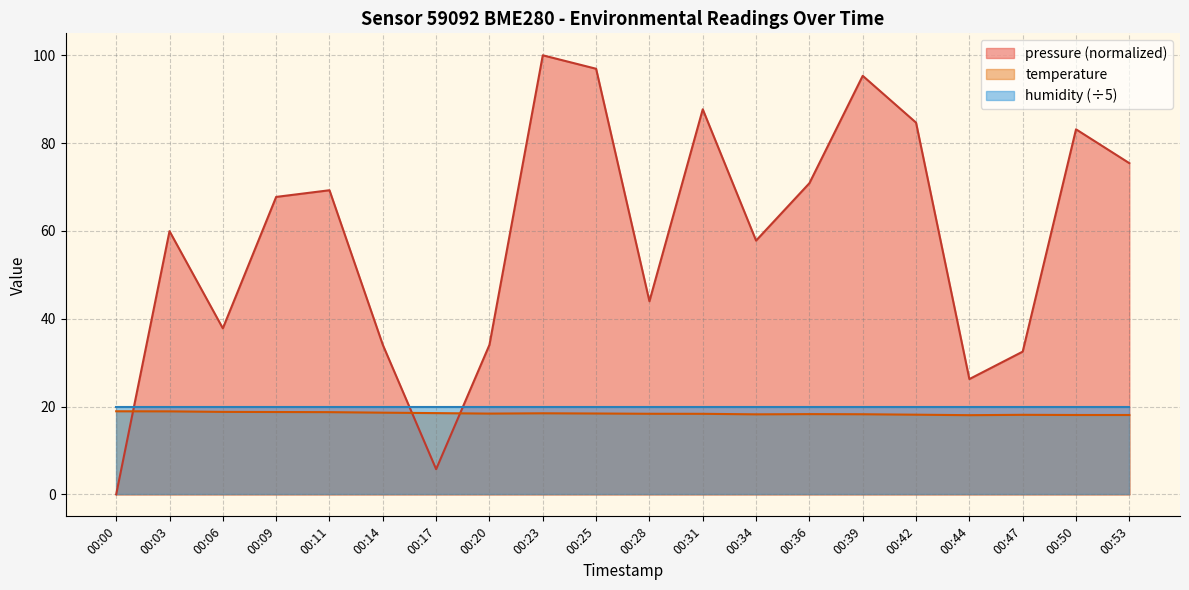

What is the total value across all series at 00:25?

135.4